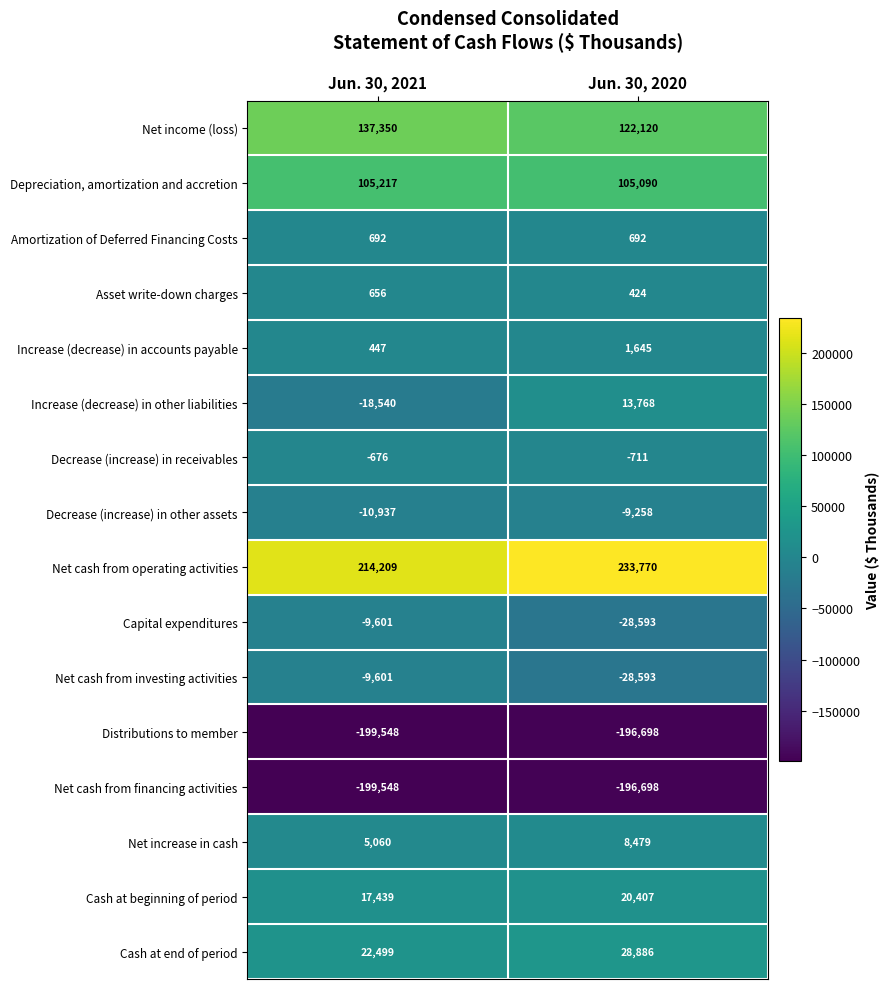

How many series are shown in this chart?

16